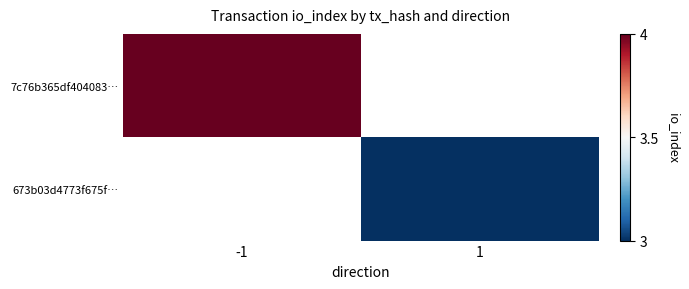

How many values in 673b03d4773f675f… are above zero?

1